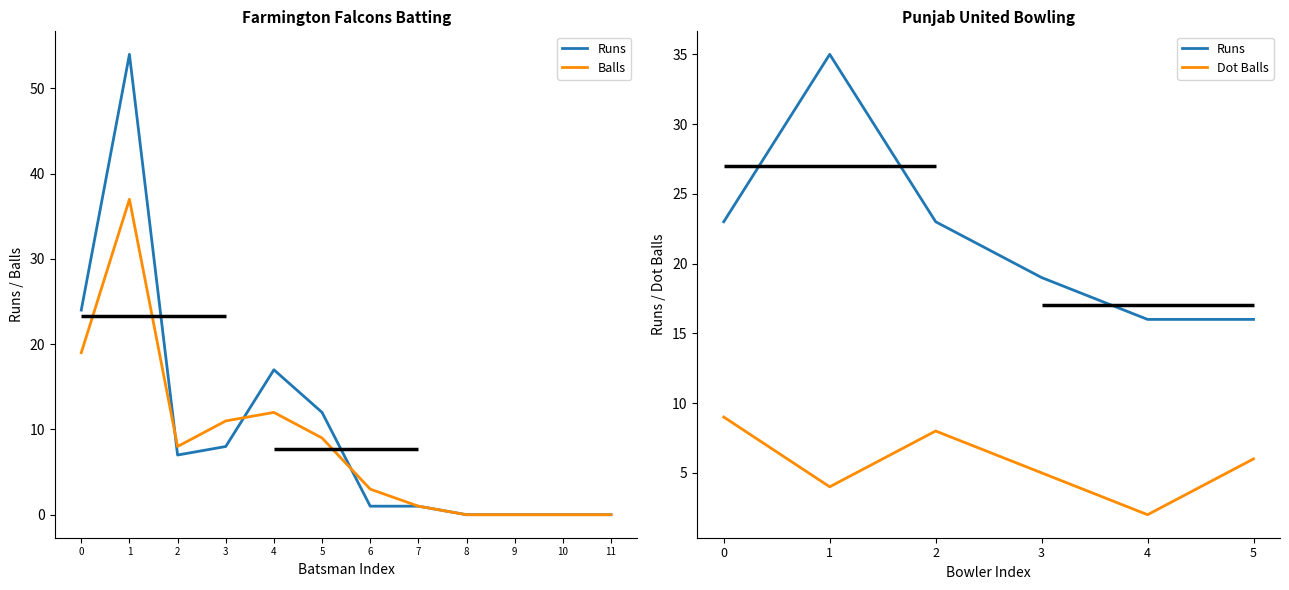

How many values in the Balls series exceed 8?

5